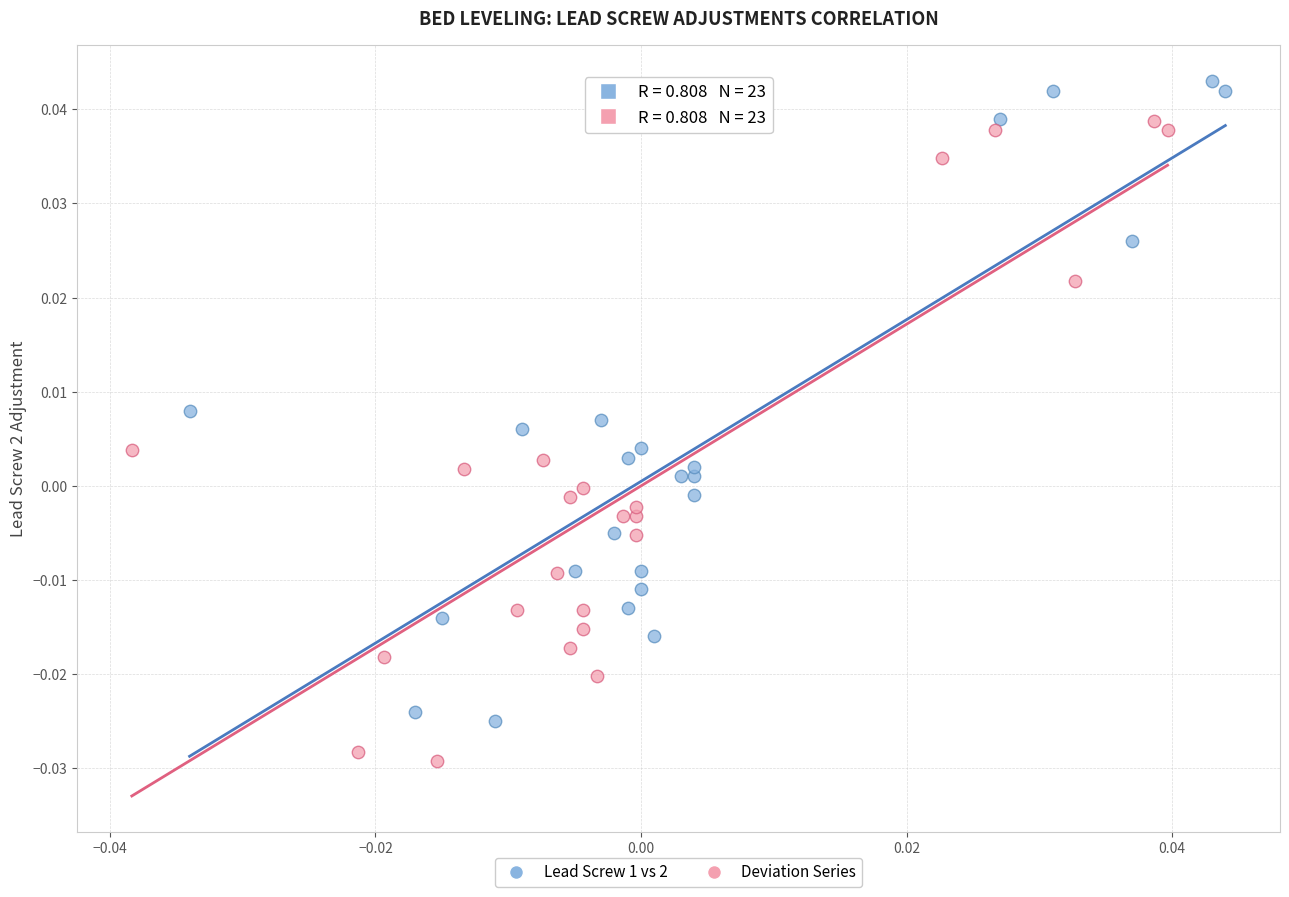

What are all the series names shown in the legend?

Lead Screw 1 vs 2, Deviation Series